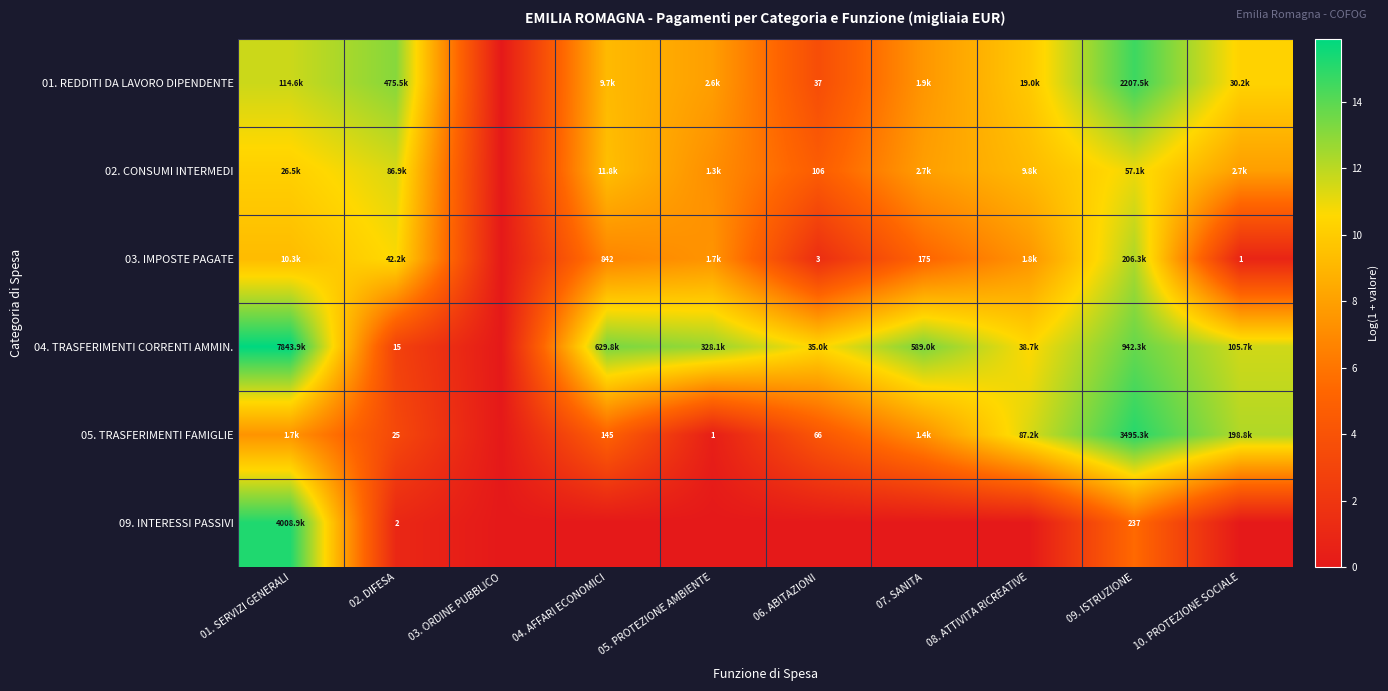

Which series changed the most between 01. SERVIZI GENERALI and 09. ISTRUZIONE?

09. INTERESSI PASSIVI